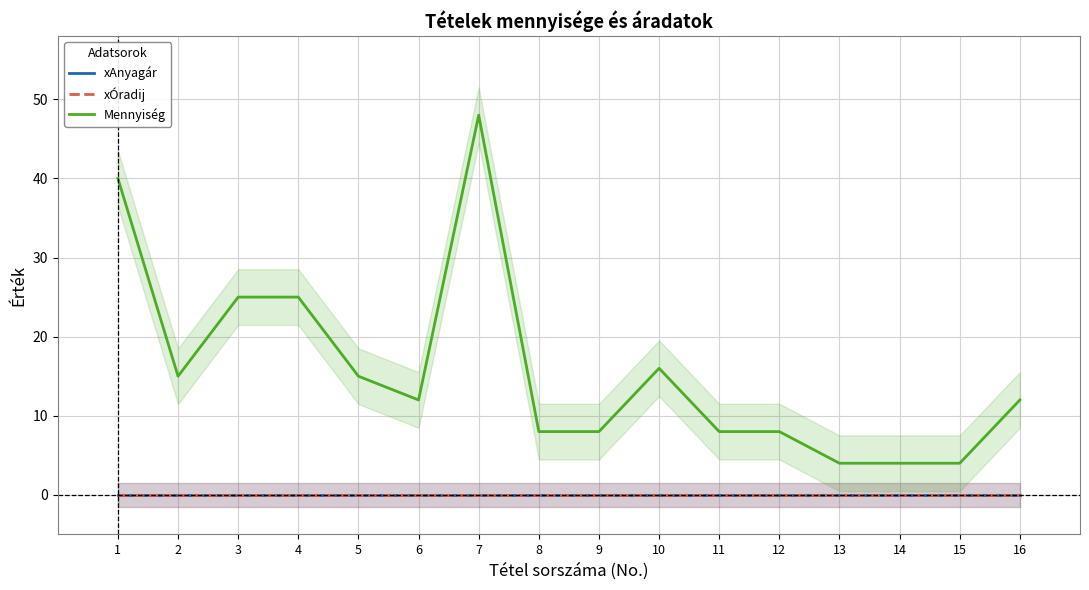

How many distinct data groups are displayed?

3